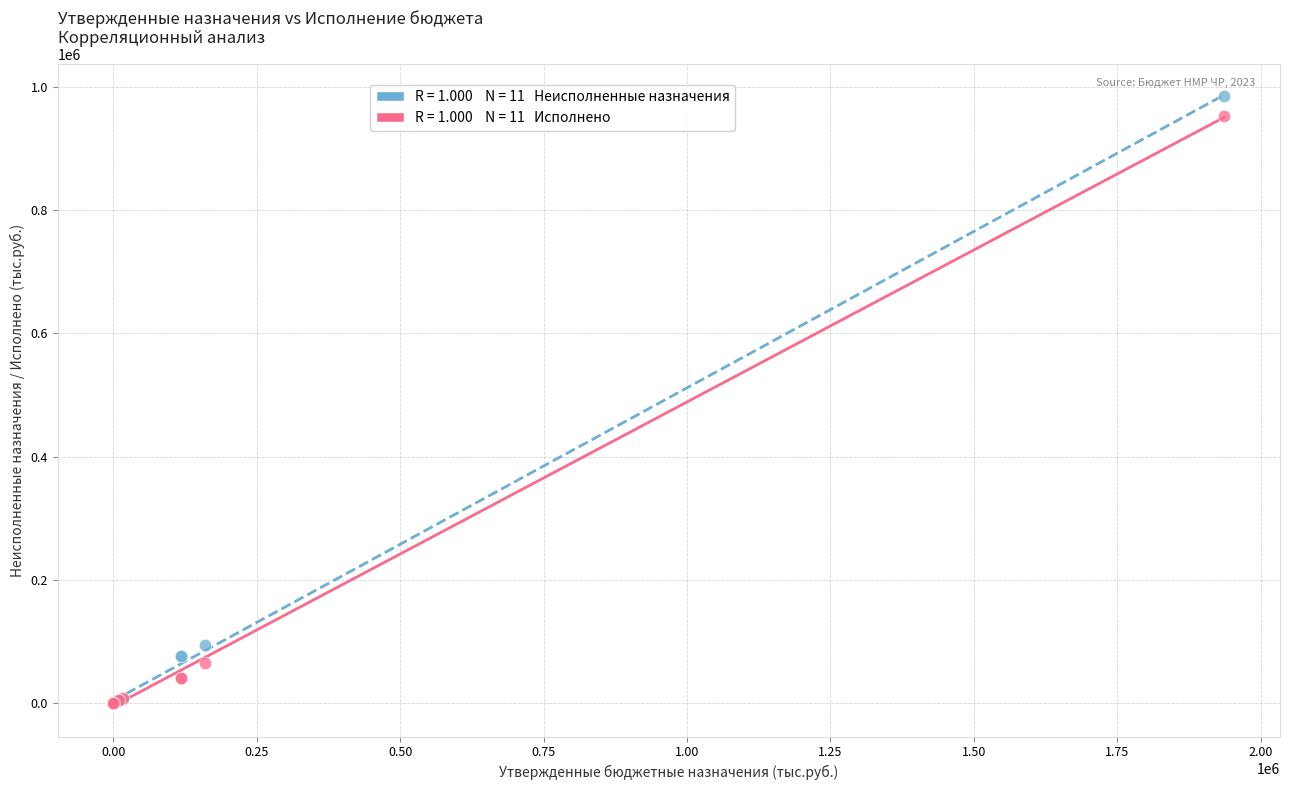

Across all series, what Y value is closest to 492264?

94785.0